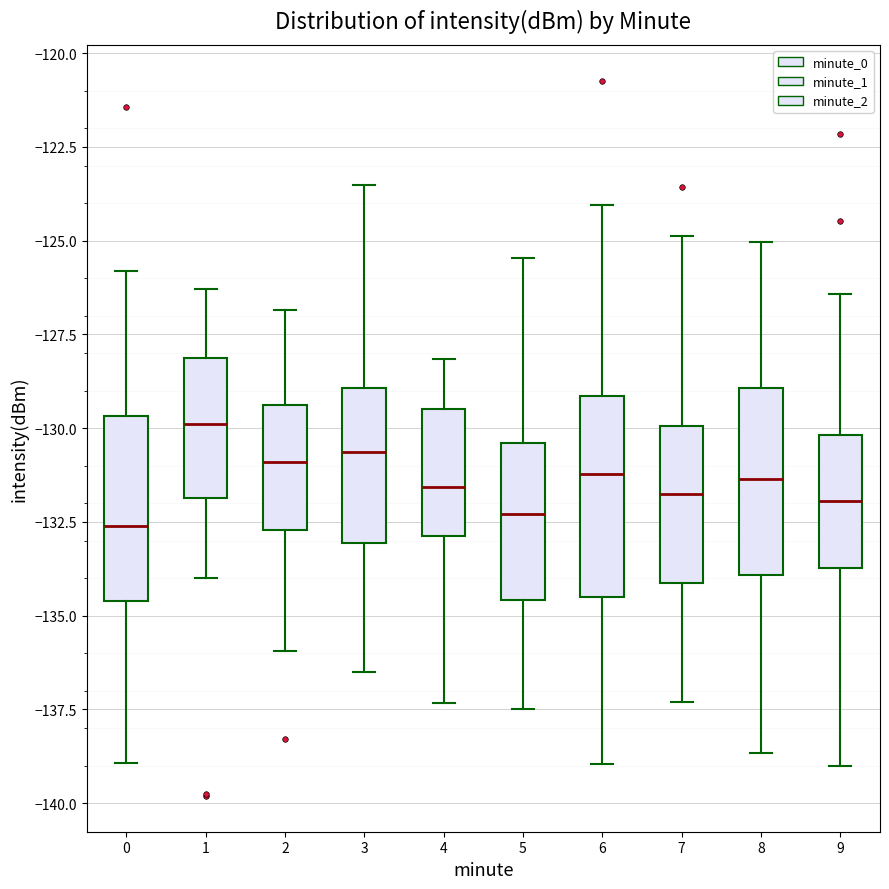

Reading left to right, transcribe this box plot: for each box, give where its median line is, the range the box spans, and where its two whiskers end, as read against the y-axis. The values are not printed on the chart, so give them approximately, as read against the axis.

0: median -132.5, box -134.5 to -129.5, whiskers -139.0 to -126.0
1: median -130.0, box -132.0 to -128.0, whiskers -134.0 to -126.5
2: median -131.0, box -132.5 to -129.5, whiskers -136.0 to -127.0
3: median -130.5, box -133.0 to -129.0, whiskers -136.5 to -123.5
4: median -131.5, box -133.0 to -129.5, whiskers -137.5 to -128.0
5: median -132.5, box -134.5 to -130.5, whiskers -137.5 to -125.5
6: median -131.0, box -134.5 to -129.0, whiskers -139.0 to -124.0
7: median -131.5, box -134.0 to -130.0, whiskers -137.5 to -125.0
8: median -131.5, box -134.0 to -129.0, whiskers -138.5 to -125.0
9: median -132.0, box -133.5 to -130.0, whiskers -139.0 to -126.5